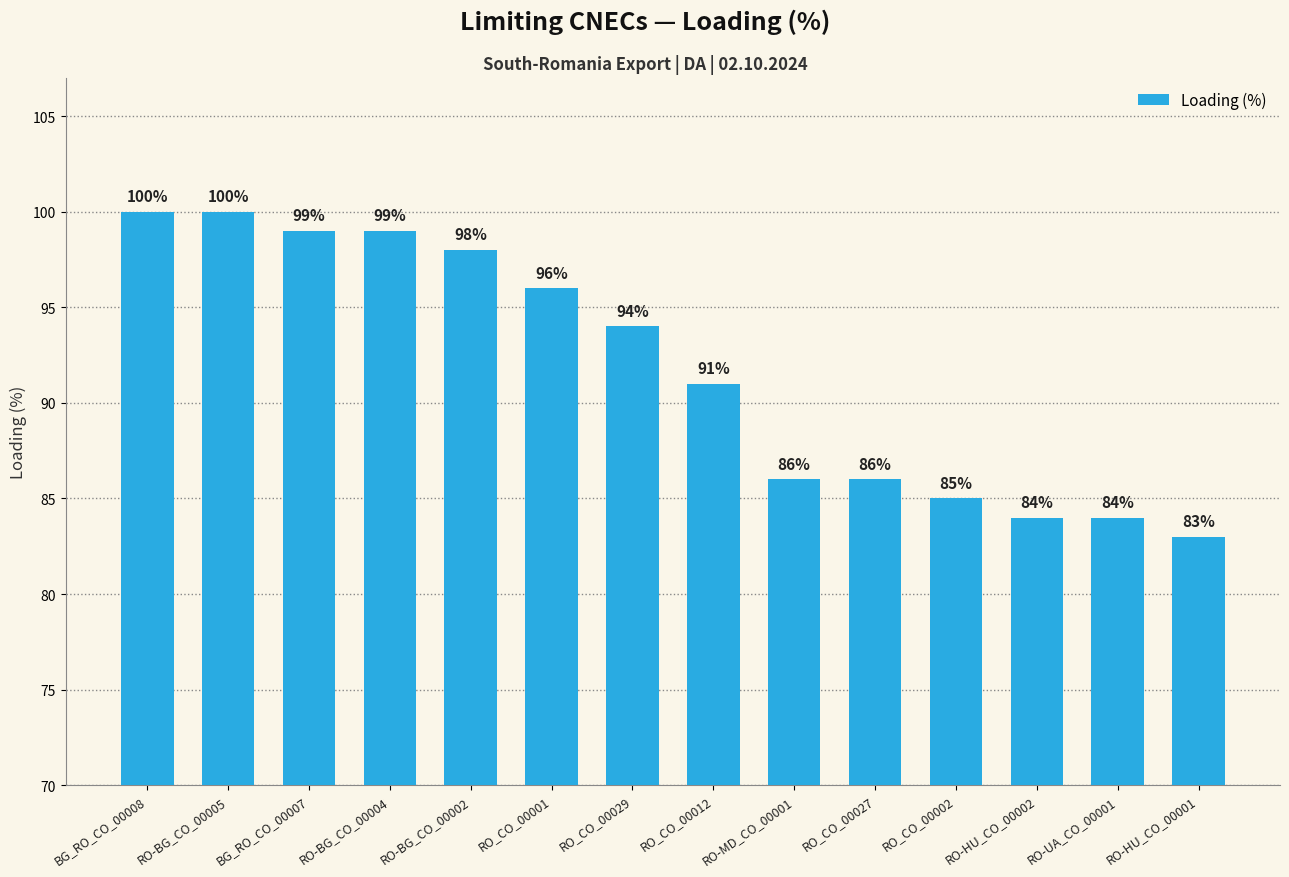

What is the difference between the maximum and minimum values?

17